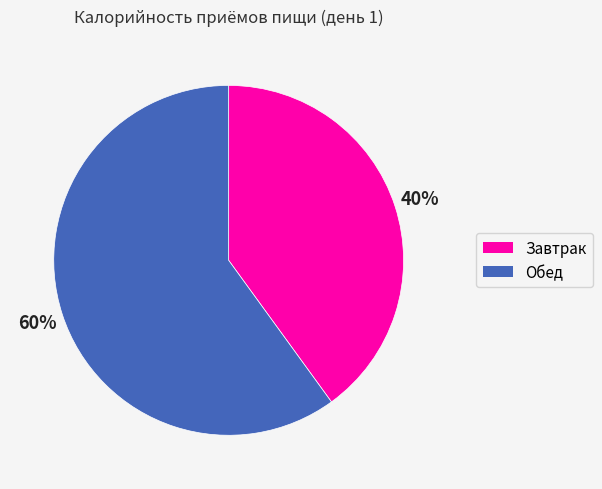

Rank the categories by value from highest to lowest.

Обед, Завтрак